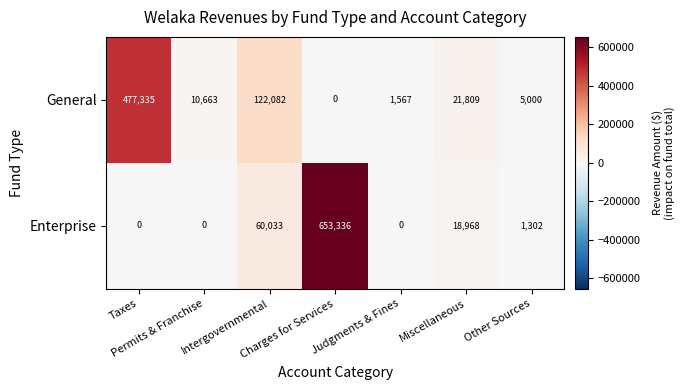

List the series in order of their peak value, highest first.

Enterprise, General